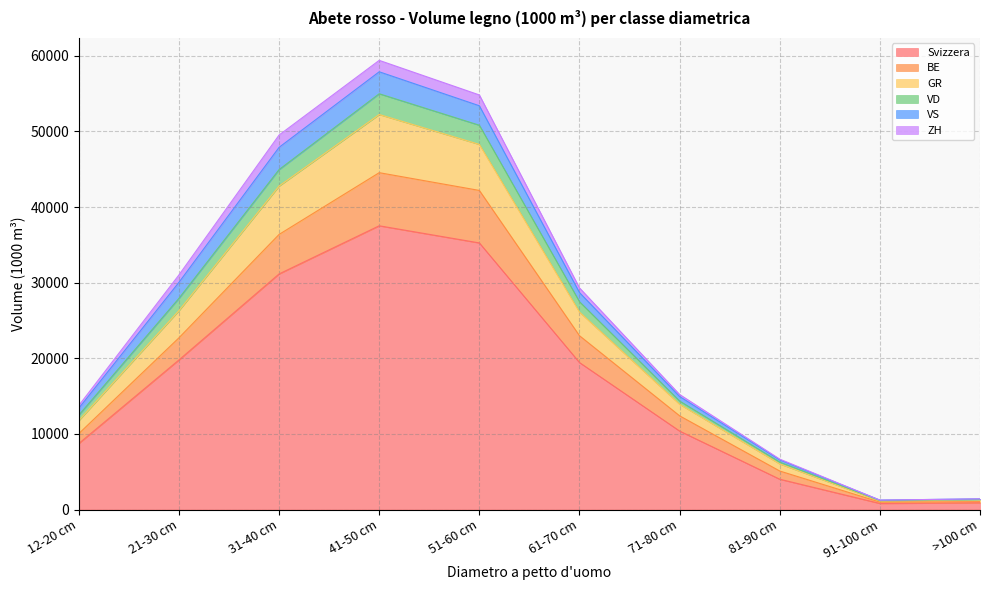

What is the highest value of the Svizzera series?

37523